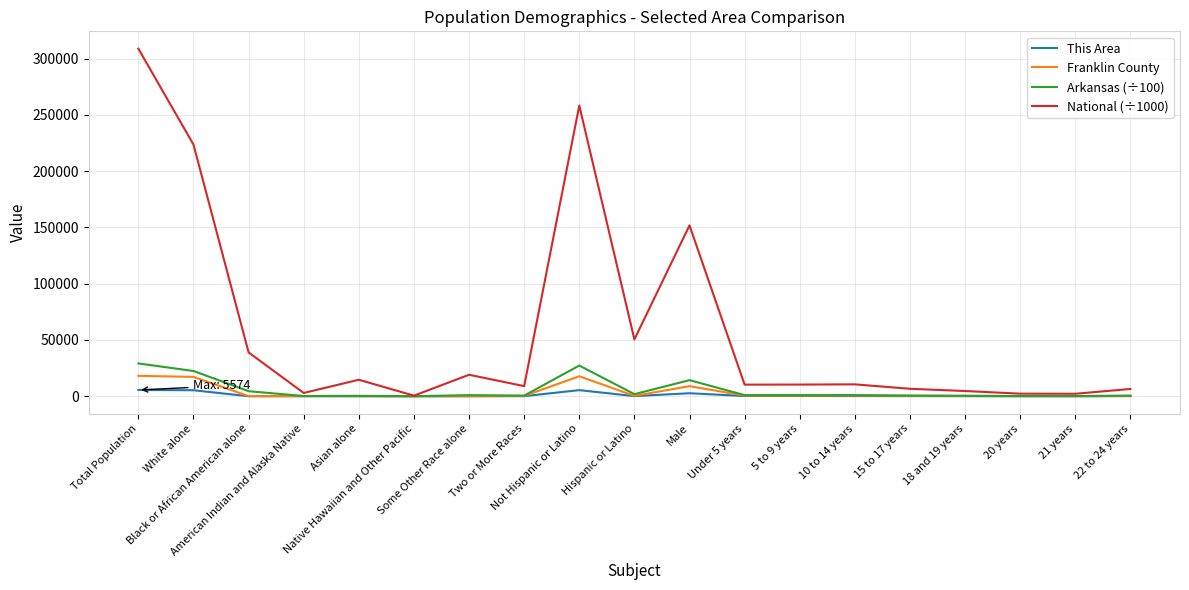

Which series has the largest total across all categories?

National (÷1000)